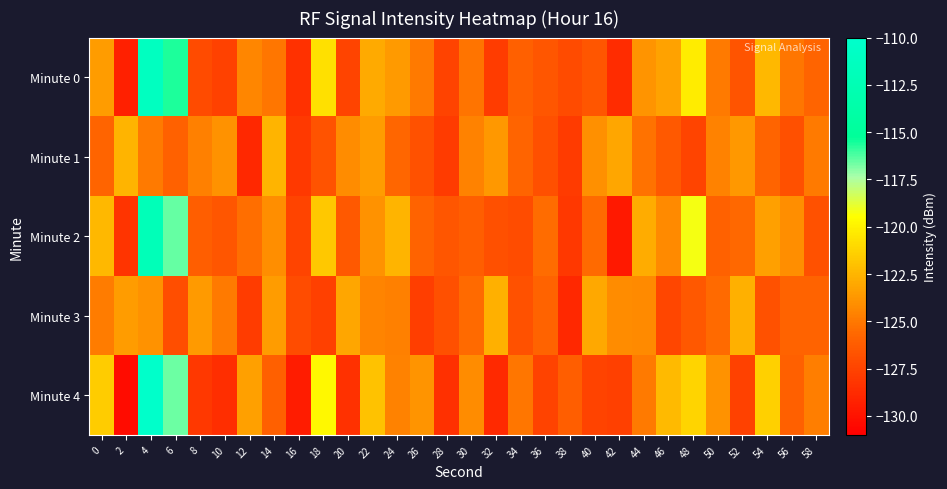

What is the maximum value shown in the chart?

-110.2